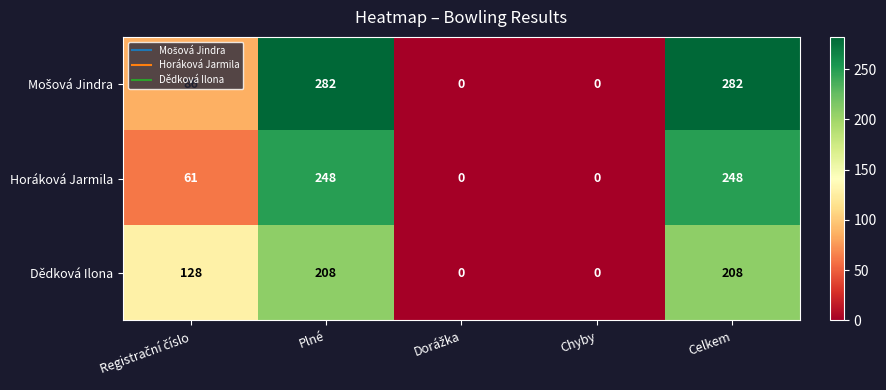

True or false: Dědková Ilona has a value of 100 at Chyby.

False